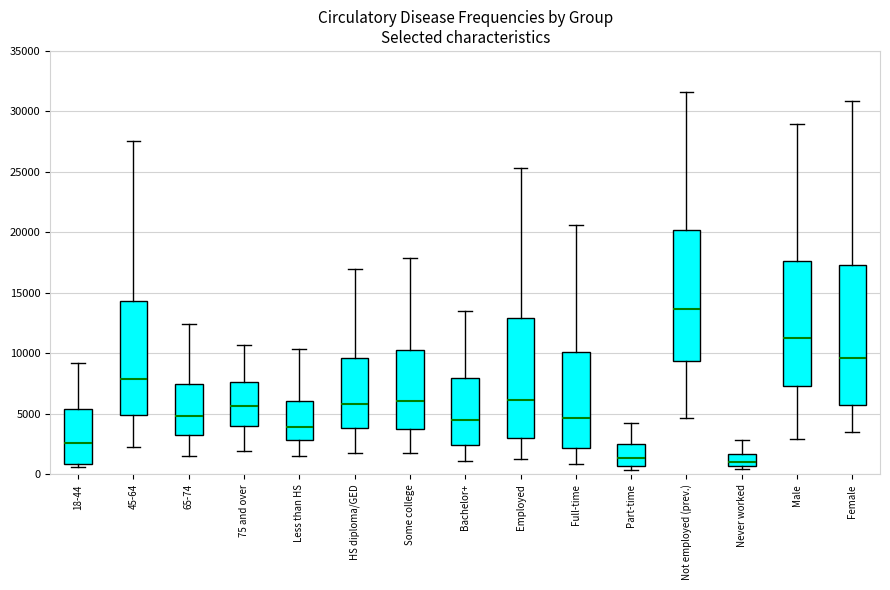

Where does the upper whisker of the box for Part-time end on the y-axis? The values are not printed on the chart, so give them approximately, as read against the axis.

4000